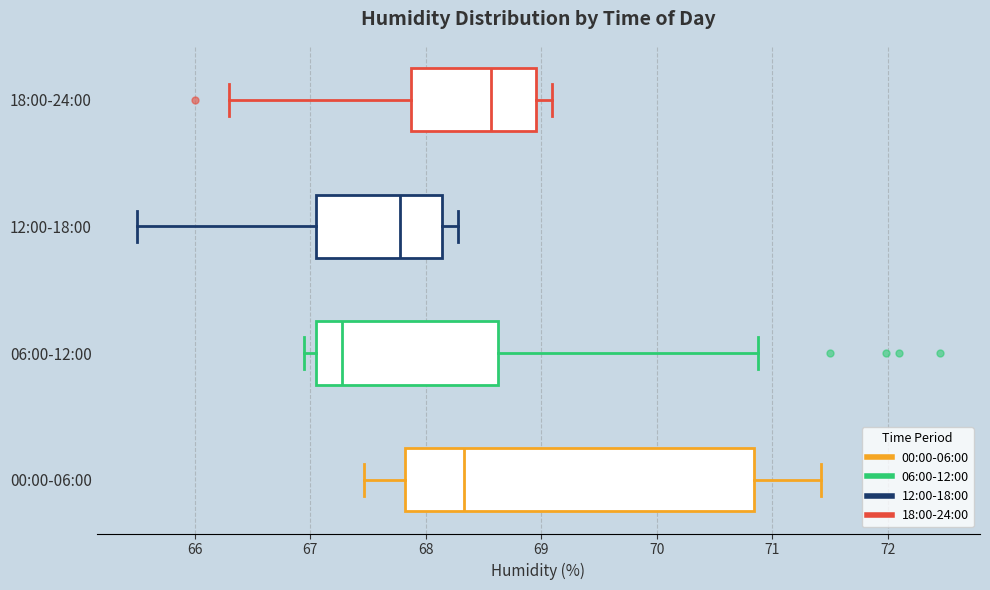

Reading bottom to top, read every box against the x-axis: the position of its median line, the range the box covers, and the ends of its whiskers. The values are not printed on the chart, so give them approximately, as read against the axis.

00:00-06:00: median 68.3, box 67.8 to 70.8, whiskers 67.5 to 71.4
06:00-12:00: median 67.3, box 67.0 to 68.6, whiskers 67.0 (just left of the box's left edge) to 70.9
12:00-18:00: median 67.8, box 67.1 to 68.1, whiskers 65.5 to 68.3
18:00-24:00: median 68.6, box 67.9 to 69.0, whiskers 66.3 to 69.1